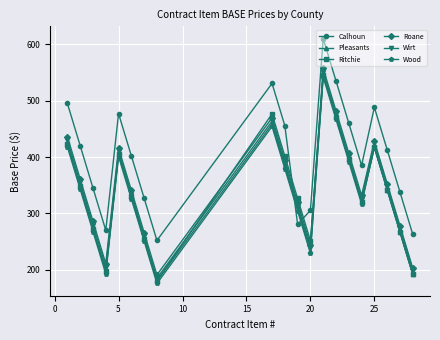

Which series has the largest total across all categories?

Calhoun